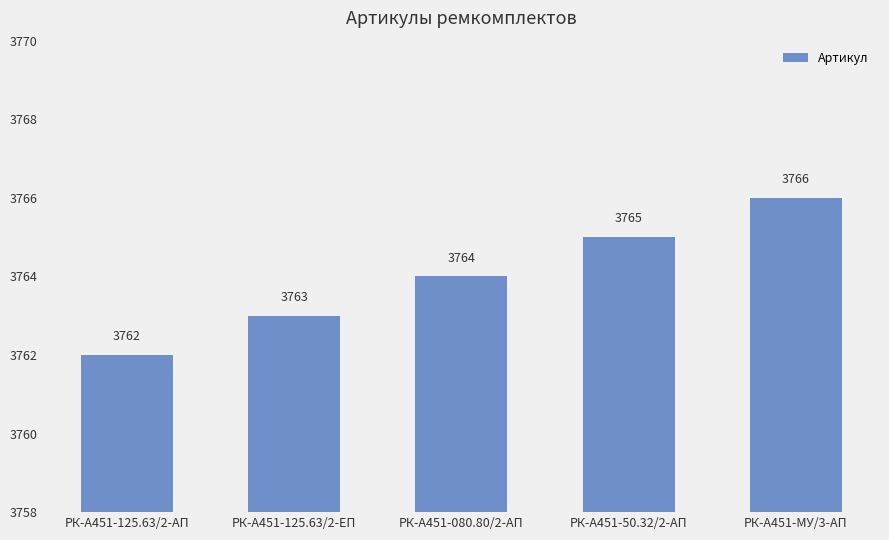

What is the maximum value shown in the chart?

3766